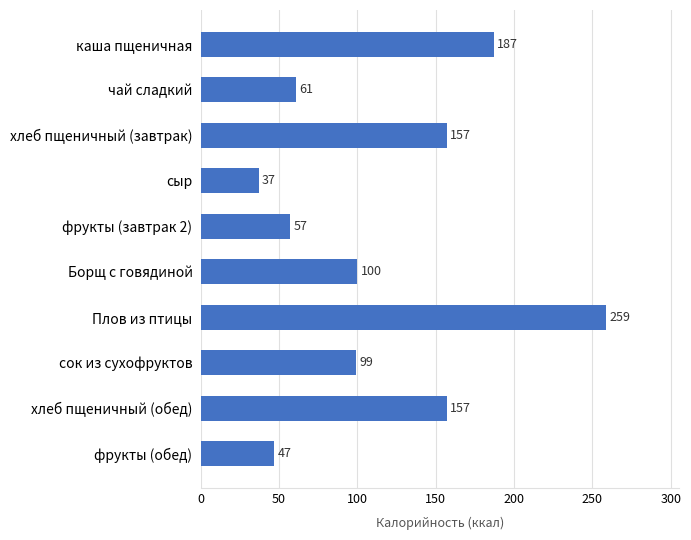

Between чай сладкий and сыр, which is larger?

чай сладкий